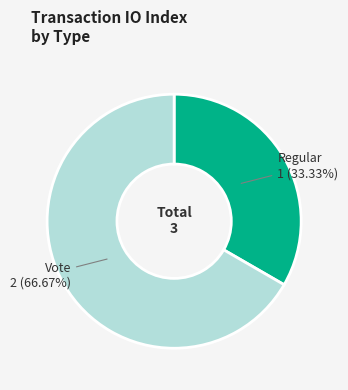

Rank the categories by value from highest to lowest.

Vote, Regular